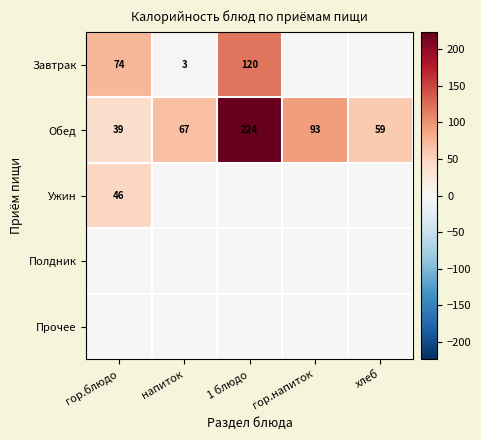

The value of Обед at напиток is 67. True or false?

True